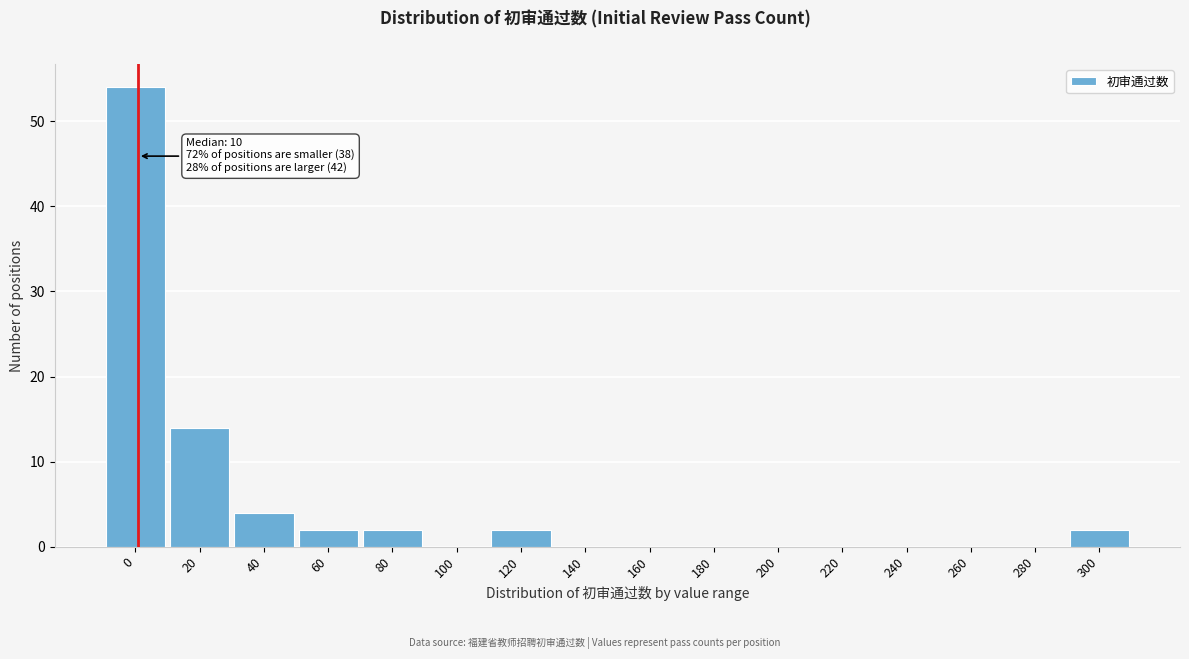

Reading left to right, list all the values displayed in this chart.

0=54	20=14	40=4	60=2	80=2	100=0	120=2	140=0	160=0	180=0	200=0	220=0	240=0	260=0	280=0	300=2